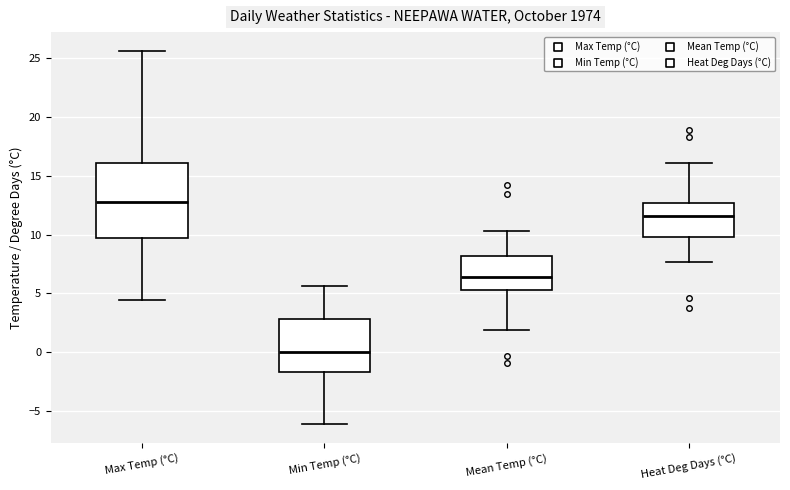

Reading left to right, transcribe this box plot: for each box, give where its median line is, the range the box spans, and where its two whiskers end, as read against the y-axis. The values are not printed on the chart, so give them approximately, as read against the axis.

Max Temp (°C): median 13.0, box 9.5 to 16.0, whiskers 4.5 to 25.5
Min Temp (°C): median 0.0, box -1.5 to 3.0, whiskers -6.0 to 5.5
Mean Temp (°C): median 6.5, box 5.5 to 8.0, whiskers 2.0 to 10.5
Heat Deg Days (°C): median 11.5, box 10.0 to 12.5, whiskers 7.5 to 16.0